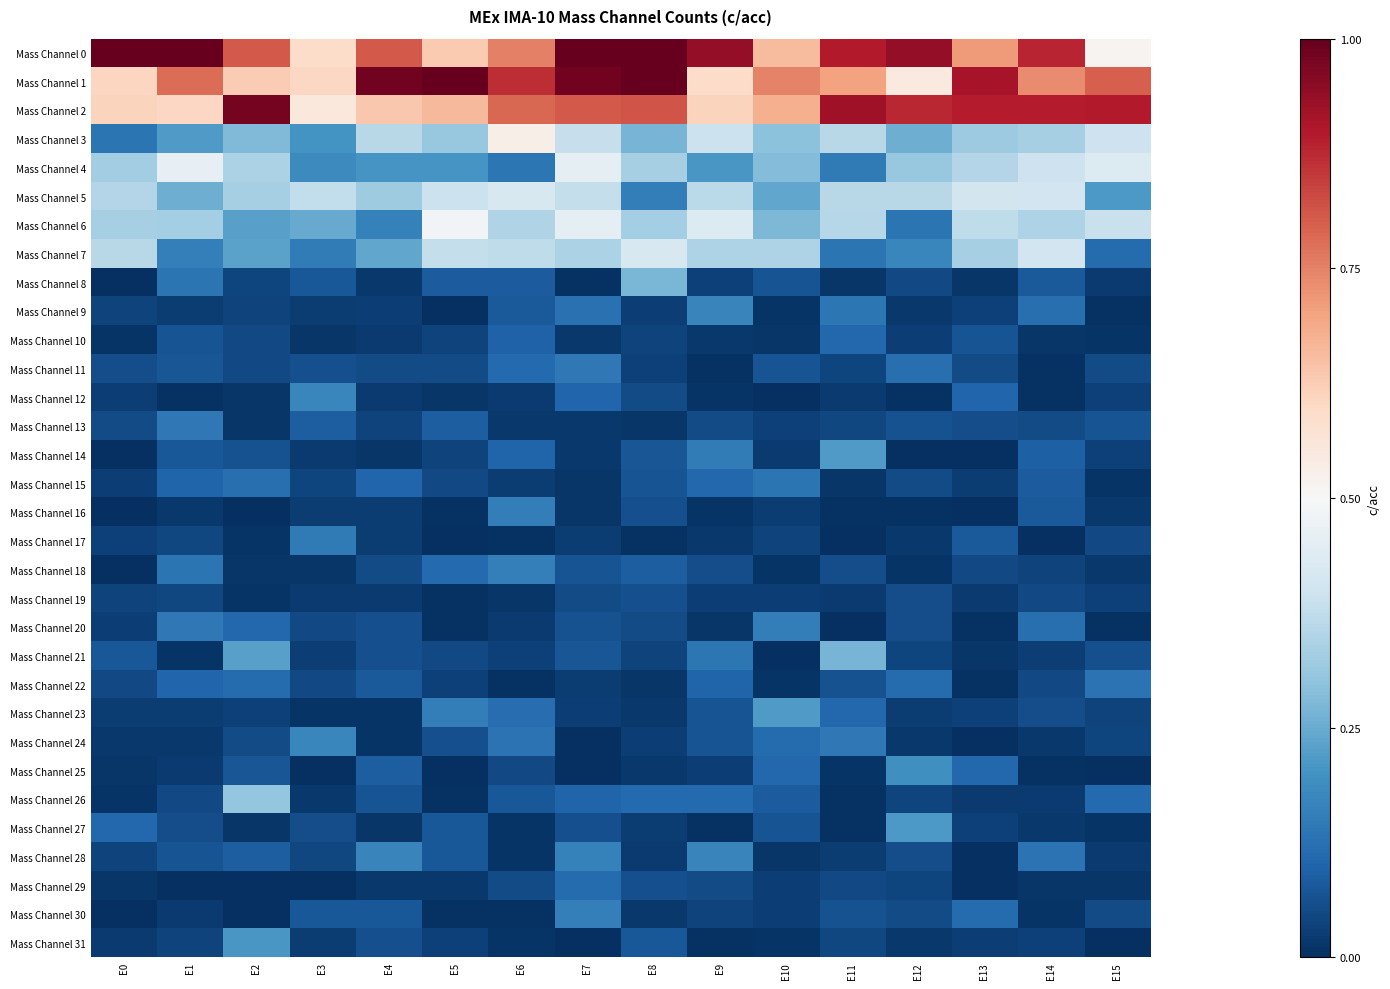

Reading right to left, list all the values displayed in this chart.

Mass Channel 0: E15=0.5	E14=0.9	E13=0.7	E12=0.9	E11=0.9	E10=0.7	E9=0.9	E8=1.0	E7=1.1	E6=0.8	E5=0.6	E4=0.8	E3=0.6	E2=0.8	E1=1.0	E0=1.0
Mass Channel 1: E15=0.8	E14=0.7	E13=0.9	E12=0.5	E11=0.7	E10=0.7	E9=0.6	E8=1.0	E7=1.0	E6=0.9	E5=1.0	E4=1.0	E3=0.6	E2=0.6	E1=0.8	E0=0.6
Mass Channel 2: E15=0.9	E14=0.9	E13=0.9	E12=0.9	E11=0.9	E10=0.7	E9=0.6	E8=0.8	E7=0.8	E6=0.8	E5=0.7	E4=0.6	E3=0.6	E2=1.0	E1=0.6	E0=0.6
Mass Channel 3: E15=0.4	E14=0.3	E13=0.3	E12=0.3	E11=0.4	E10=0.3	E9=0.4	E8=0.3	E7=0.4	E6=0.5	E5=0.3	E4=0.4	E3=0.2	E2=0.3	E1=0.2	E0=0.1
Mass Channel 4: E15=0.4	E14=0.4	E13=0.4	E12=0.3	E11=0.1	E10=0.3	E9=0.2	E8=0.3	E7=0.5	E6=0.1	E5=0.2	E4=0.2	E3=0.2	E2=0.3	E1=0.5	E0=0.3
Mass Channel 5: E15=0.2	E14=0.4	E13=0.4	E12=0.4	E11=0.4	E10=0.2	E9=0.4	E8=0.2	E7=0.4	E6=0.4	E5=0.4	E4=0.3	E3=0.4	E2=0.3	E1=0.3	E0=0.4
Mass Channel 6: E15=0.4	E14=0.3	E13=0.4	E12=0.1	E11=0.4	E10=0.3	E9=0.4	E8=0.3	E7=0.5	E6=0.3	E5=0.5	E4=0.2	E3=0.2	E2=0.2	E1=0.3	E0=0.3
Mass Channel 7: E15=0.1	E14=0.4	E13=0.3	E12=0.2	E11=0.1	E10=0.3	E9=0.3	E8=0.4	E7=0.3	E6=0.4	E5=0.4	E4=0.2	E3=0.1	E2=0.2	E1=0.2	E0=0.4
Mass Channel 8: E15=0.0	E14=0.1	E13=0.0	E12=0.0	E11=0.0	E10=0.1	E9=0.0	E8=0.3	E7=0.0	E6=0.1	E5=0.1	E4=0.0	E3=0.1	E2=0.0	E1=0.1	E0=0.0
Mass Channel 9: E15=0.0	E14=0.1	E13=0.0	E12=0.0	E11=0.1	E10=0.0	E9=0.2	E8=0.0	E7=0.1	E6=0.1	E5=0.0	E4=0.0	E3=0.0	E2=0.0	E1=0.0	E0=0.0
Mass Channel 10: E15=0.0	E14=0.0	E13=0.1	E12=0.0	E11=0.1	E10=0.0	E9=0.0	E8=0.0	E7=0.0	E6=0.1	E5=0.0	E4=0.0	E3=0.0	E2=0.0	E1=0.1	E0=0.0
Mass Channel 11: E15=0.1	E14=0.0	E13=0.1	E12=0.1	E11=0.0	E10=0.1	E9=0.0	E8=0.0	E7=0.1	E6=0.1	E5=0.1	E4=0.1	E3=0.1	E2=0.0	E1=0.1	E0=0.1
Mass Channel 12: E15=0.0	E14=0.0	E13=0.1	E12=0.0	E11=0.0	E10=0.0	E9=0.0	E8=0.1	E7=0.1	E6=0.0	E5=0.0	E4=0.0	E3=0.2	E2=0.0	E1=0.0	E0=0.0
Mass Channel 13: E15=0.1	E14=0.1	E13=0.1	E12=0.1	E11=0.0	E10=0.0	E9=0.1	E8=0.0	E7=0.0	E6=0.0	E5=0.1	E4=0.0	E3=0.1	E2=0.0	E1=0.1	E0=0.1
Mass Channel 14: E15=0.0	E14=0.1	E13=0.0	E12=0.0	E11=0.2	E10=0.0	E9=0.1	E8=0.1	E7=0.0	E6=0.1	E5=0.0	E4=0.0	E3=0.0	E2=0.1	E1=0.1	E0=0.0
Mass Channel 15: E15=0.0	E14=0.1	E13=0.0	E12=0.1	E11=0.0	E10=0.1	E9=0.1	E8=0.1	E7=0.0	E6=0.0	E5=0.1	E4=0.1	E3=0.0	E2=0.1	E1=0.1	E0=0.0
Mass Channel 16: E15=0.0	E14=0.1	E13=0.0	E12=0.0	E11=0.0	E10=0.0	E9=0.0	E8=0.1	E7=0.0	E6=0.2	E5=0.0	E4=0.0	E3=0.0	E2=0.0	E1=0.0	E0=0.0
Mass Channel 17: E15=0.0	E14=0.0	E13=0.1	E12=0.0	E11=0.0	E10=0.0	E9=0.0	E8=0.0	E7=0.0	E6=0.0	E5=0.0	E4=0.0	E3=0.1	E2=0.0	E1=0.0	E0=0.0
Mass Channel 18: E15=0.0	E14=0.0	E13=0.0	E12=0.0	E11=0.1	E10=0.0	E9=0.1	E8=0.1	E7=0.1	E6=0.2	E5=0.1	E4=0.1	E3=0.0	E2=0.0	E1=0.1	E0=0.0
Mass Channel 19: E15=0.0	E14=0.0	E13=0.0	E12=0.1	E11=0.0	E10=0.0	E9=0.0	E8=0.1	E7=0.1	E6=0.0	E5=0.0	E4=0.0	E3=0.0	E2=0.0	E1=0.0	E0=0.0
Mass Channel 20: E15=0.0	E14=0.1	E13=0.0	E12=0.1	E11=0.0	E10=0.2	E9=0.0	E8=0.1	E7=0.1	E6=0.0	E5=0.0	E4=0.1	E3=0.0	E2=0.1	E1=0.1	E0=0.0
Mass Channel 21: E15=0.1	E14=0.0	E13=0.0	E12=0.0	E11=0.3	E10=0.0	E9=0.1	E8=0.0	E7=0.1	E6=0.0	E5=0.0	E4=0.1	E3=0.0	E2=0.2	E1=0.0	E0=0.1
Mass Channel 22: E15=0.1	E14=0.0	E13=0.0	E12=0.1	E11=0.1	E10=0.0	E9=0.1	E8=0.0	E7=0.0	E6=0.0	E5=0.0	E4=0.1	E3=0.0	E2=0.1	E1=0.1	E0=0.0
Mass Channel 23: E15=0.0	E14=0.1	E13=0.0	E12=0.0	E11=0.1	E10=0.2	E9=0.1	E8=0.0	E7=0.0	E6=0.1	E5=0.2	E4=0.0	E3=0.0	E2=0.0	E1=0.0	E0=0.0
Mass Channel 24: E15=0.0	E14=0.0	E13=0.0	E12=0.0	E11=0.1	E10=0.1	E9=0.1	E8=0.0	E7=0.0	E6=0.1	E5=0.1	E4=0.0	E3=0.2	E2=0.1	E1=0.0	E0=0.0
Mass Channel 25: E15=0.0	E14=0.0	E13=0.1	E12=0.2	E11=0.0	E10=0.1	E9=0.0	E8=0.0	E7=0.0	E6=0.0	E5=0.0	E4=0.1	E3=0.0	E2=0.1	E1=0.0	E0=0.0
Mass Channel 26: E15=0.1	E14=0.0	E13=0.0	E12=0.0	E11=0.0	E10=0.1	E9=0.1	E8=0.1	E7=0.1	E6=0.1	E5=0.0	E4=0.1	E3=0.0	E2=0.3	E1=0.0	E0=0.0
Mass Channel 27: E15=0.0	E14=0.0	E13=0.0	E12=0.2	E11=0.0	E10=0.1	E9=0.0	E8=0.0	E7=0.1	E6=0.0	E5=0.1	E4=0.0	E3=0.1	E2=0.0	E1=0.1	E0=0.1
Mass Channel 28: E15=0.0	E14=0.1	E13=0.0	E12=0.1	E11=0.0	E10=0.0	E9=0.2	E8=0.0	E7=0.2	E6=0.0	E5=0.1	E4=0.2	E3=0.0	E2=0.1	E1=0.1	E0=0.0
Mass Channel 29: E15=0.0	E14=0.0	E13=0.0	E12=0.0	E11=0.0	E10=0.0	E9=0.1	E8=0.1	E7=0.1	E6=0.1	E5=0.0	E4=0.0	E3=0.0	E2=0.0	E1=0.0	E0=0.0
Mass Channel 30: E15=0.1	E14=0.0	E13=0.1	E12=0.1	E11=0.1	E10=0.0	E9=0.0	E8=0.0	E7=0.2	E6=0.0	E5=0.0	E4=0.1	E3=0.1	E2=0.0	E1=0.0	E0=0.0
Mass Channel 31: E15=0.0	E14=0.0	E13=0.0	E12=0.0	E11=0.0	E10=0.0	E9=0.0	E8=0.1	E7=0.0	E6=0.0	E5=0.0	E4=0.1	E3=0.0	E2=0.2	E1=0.0	E0=0.0